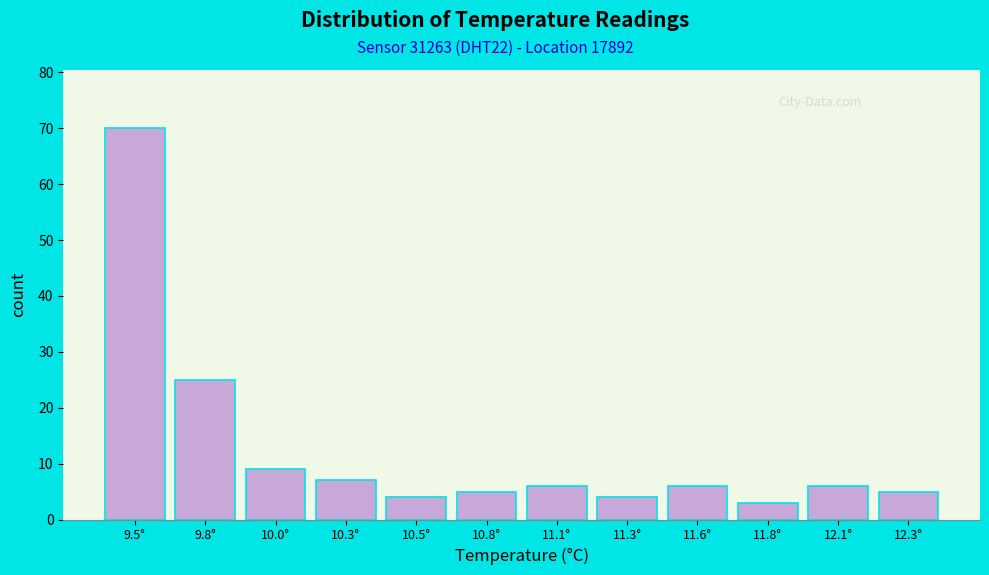

Reading right to left, transcribe all the data shown in this chart.

12.3°=5	12.1°=6	11.8°=3	11.6°=6	11.3°=4	11.1°=6	10.8°=5	10.5°=4	10.3°=7	10.0°=9	9.8°=25	9.5°=70